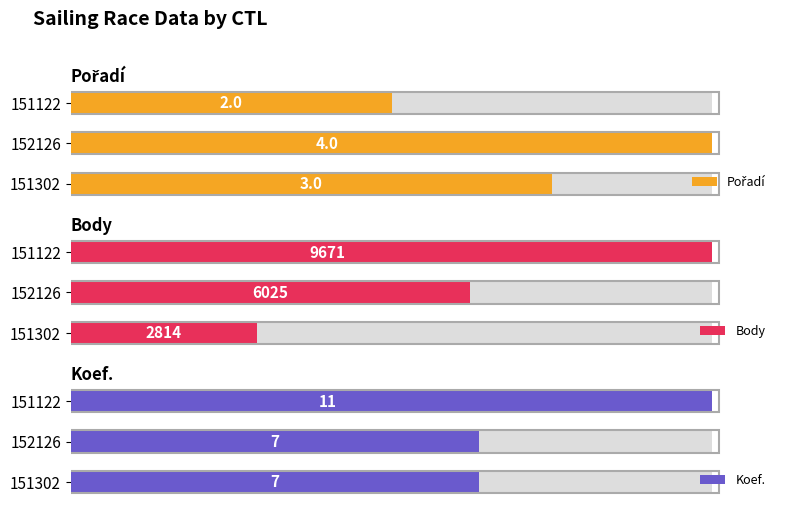

How many bars are there in each group?

3